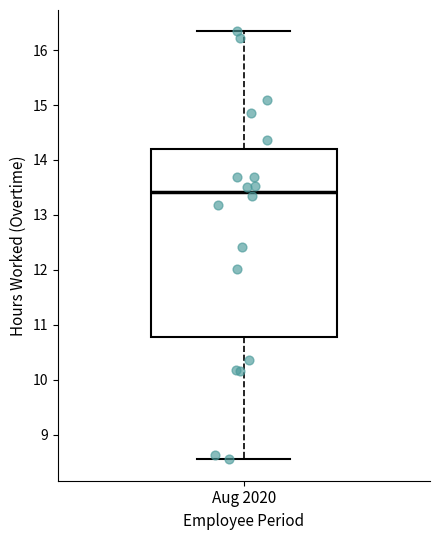

Read this box plot against the y-axis: the position of the median line, the range covered by the box, and the ends of both whiskers. The values are not printed on the chart, so give them approximately, as read against the axis.

median 13.4, box 10.8 to 14.2, whiskers 8.6 to 16.3